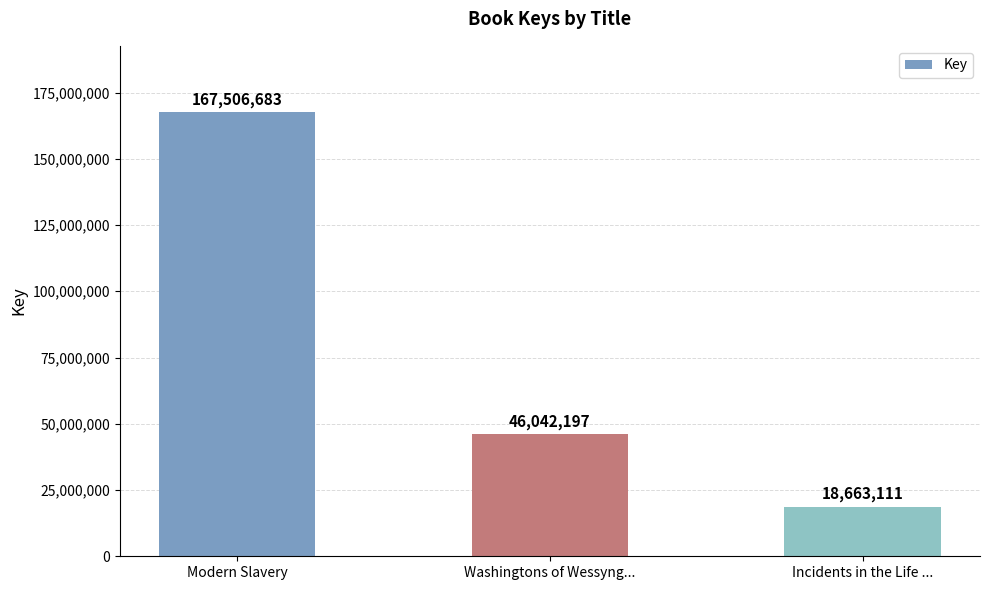

The value at Washingtons of Wessyng... is 46042197. True or false?

True